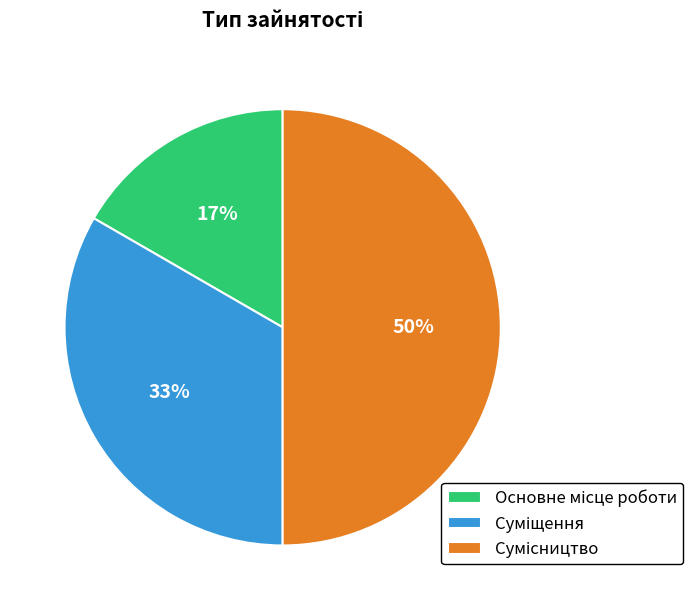

To the nearest percent, what is the difference between the largest and smallest slice percentages?

33%